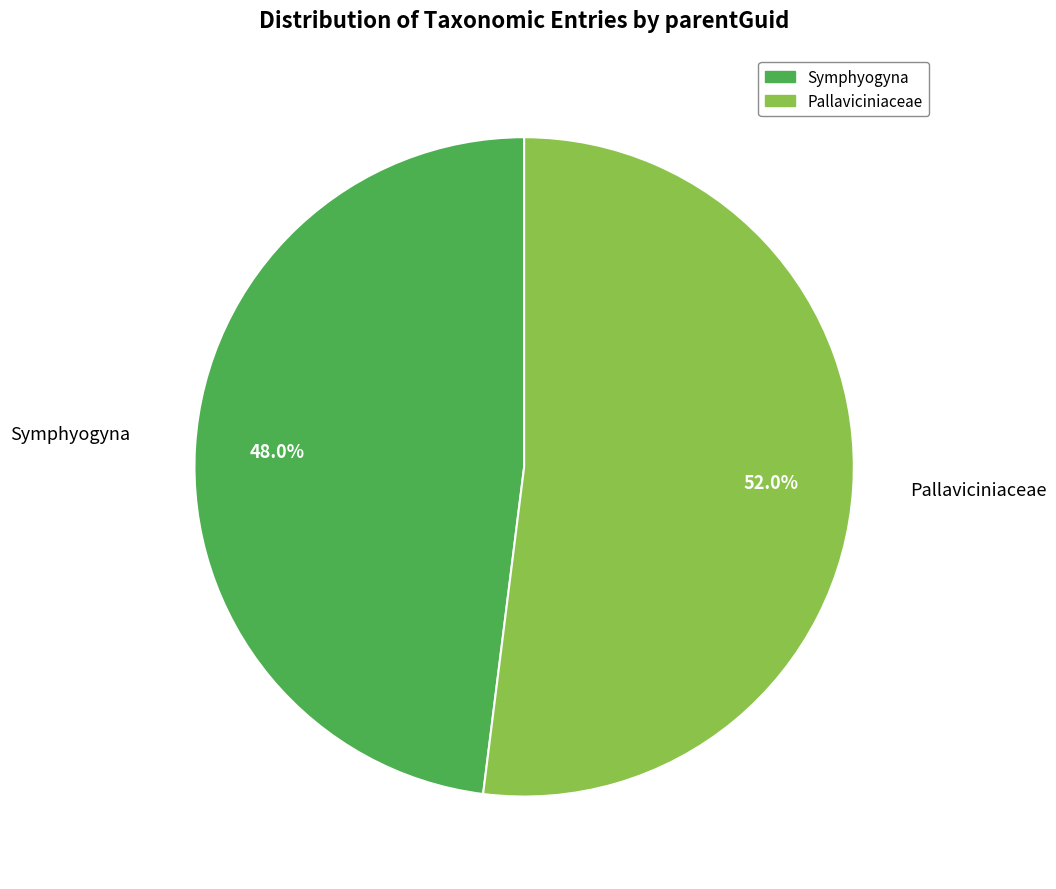

True or false: Symphyogyna accounts for 60% of the total.

False